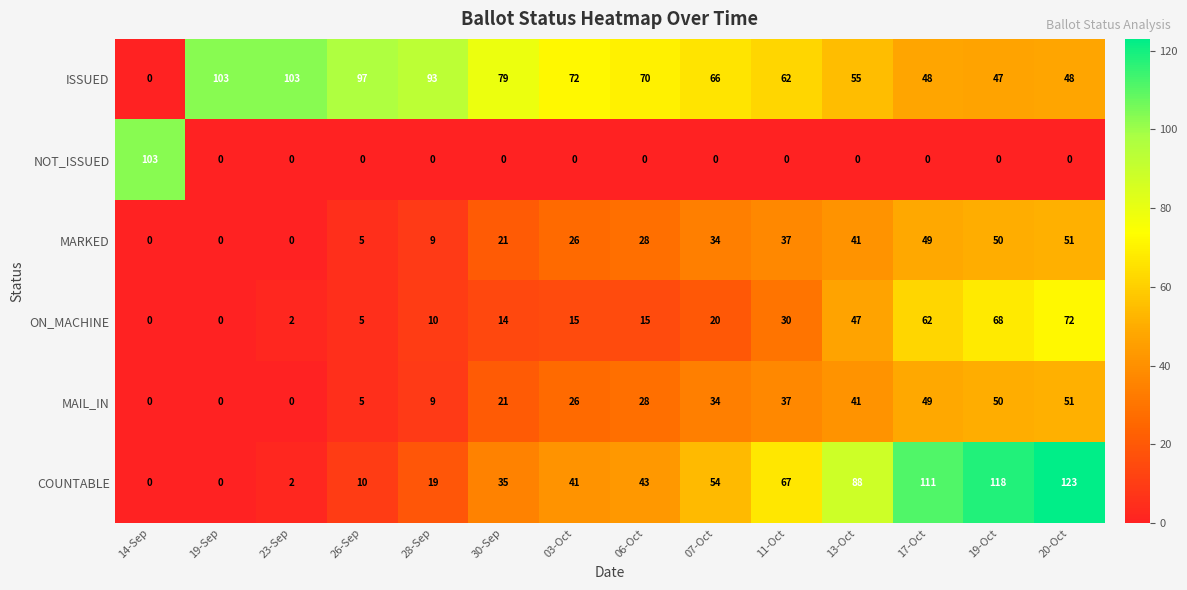

True or false: MARKED has a value of -19 at 23-Sep.

False